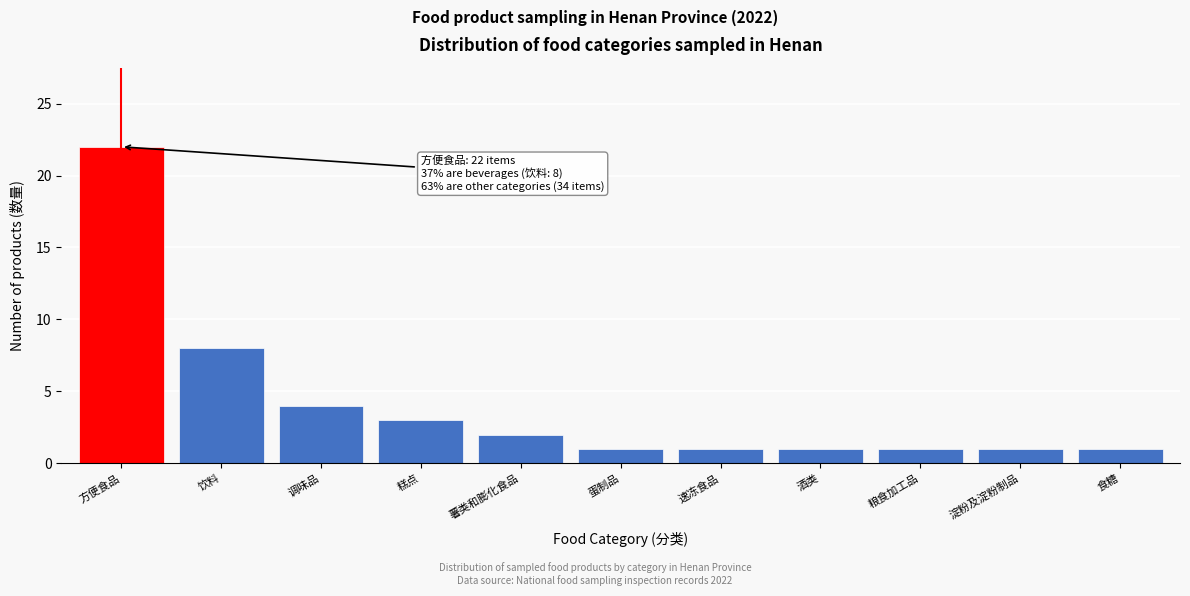

Reading left to right, list all the values displayed in this chart.

22	8	4	3	2	1	1	1	1	1	1